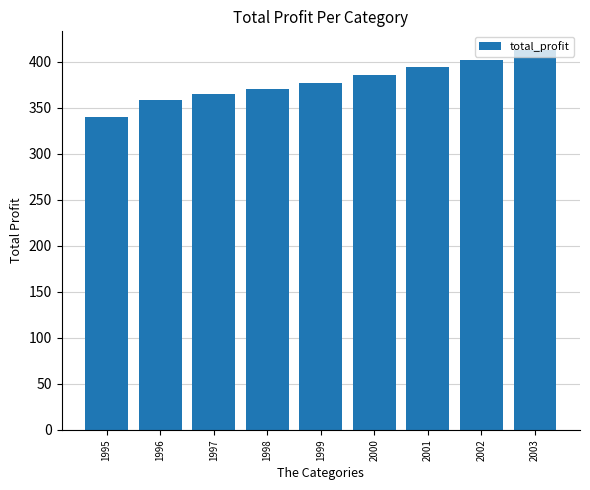

What is the greatest value displayed?

412.5